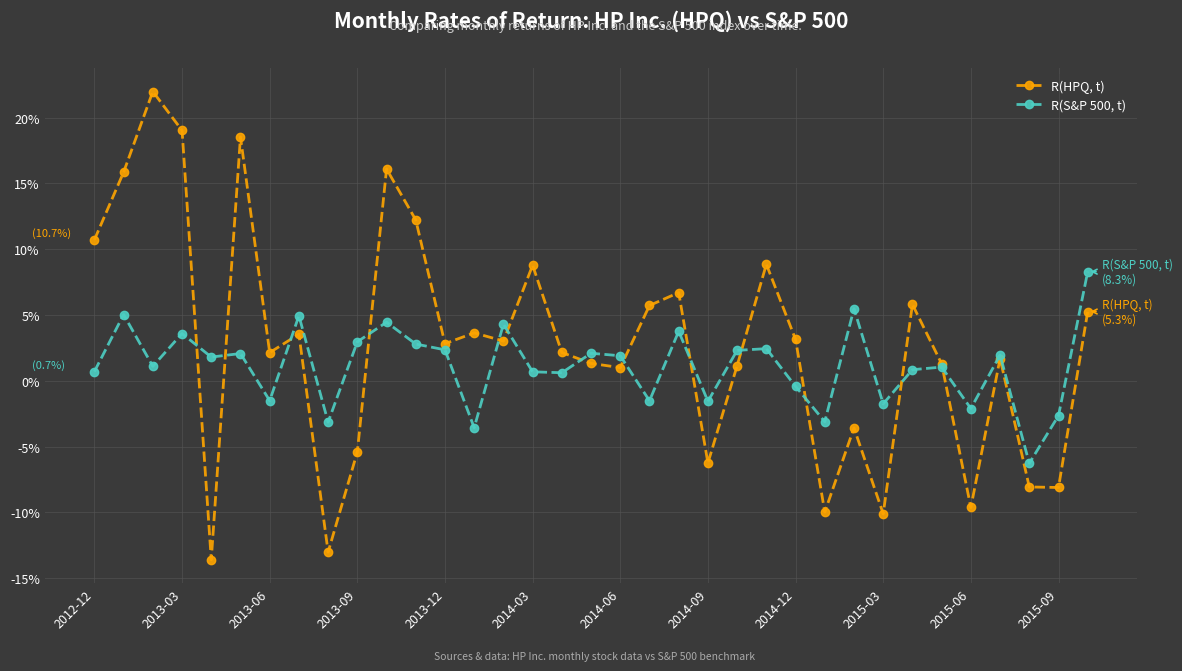

Is this an area chart (filled region under the line)?

No